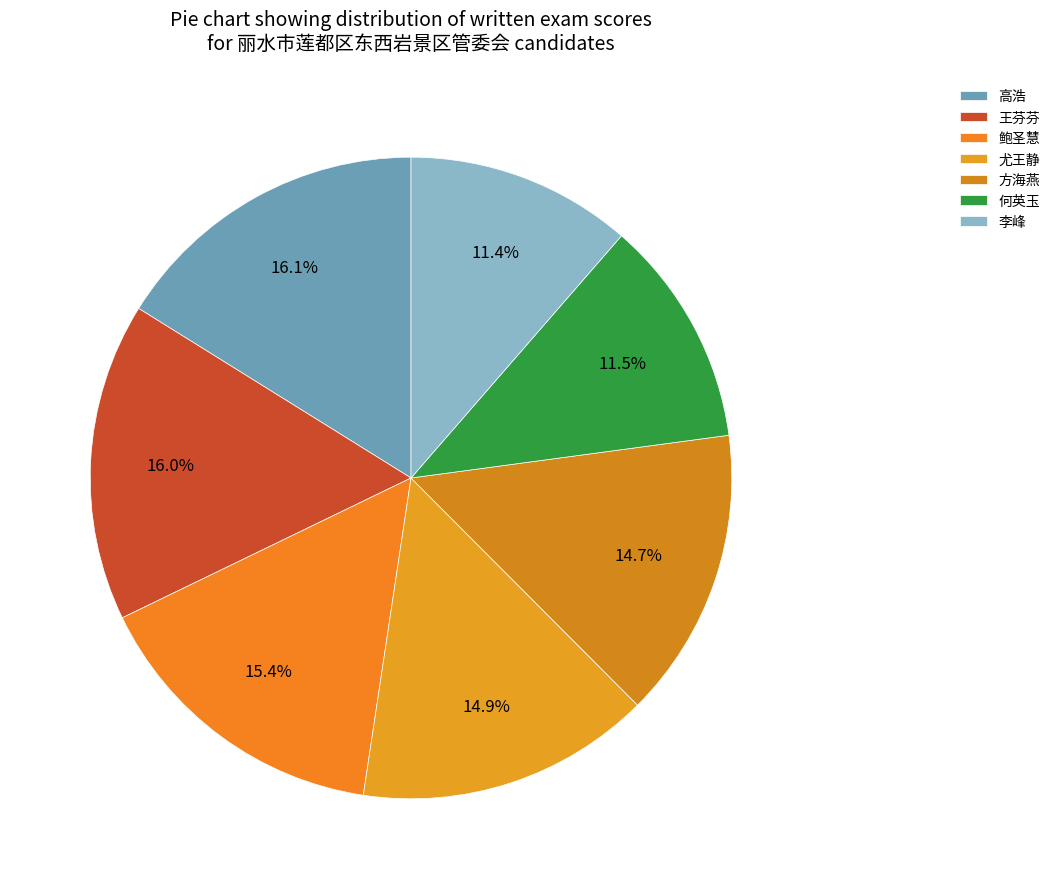

Combined, do 高浩 and 王芬芬 account for over 50%?

No